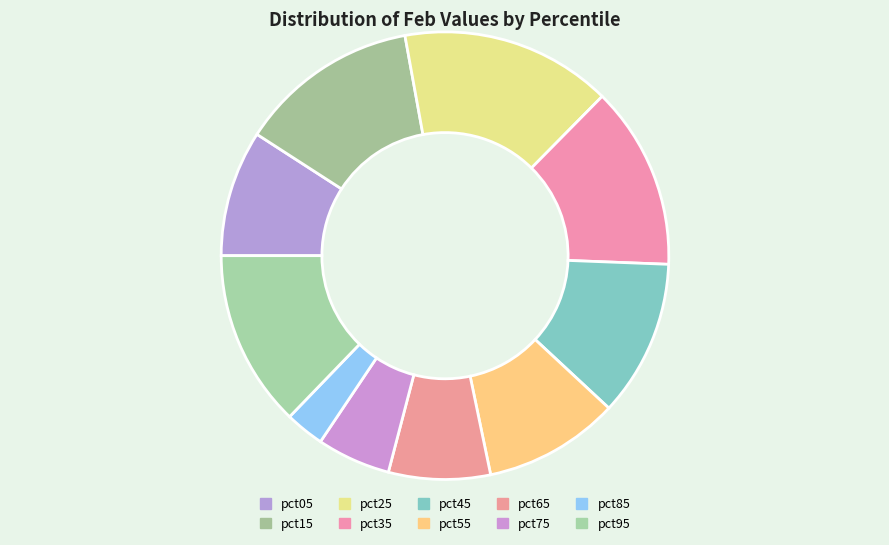

To the nearest percent, what is the difference between the largest and smallest slice percentages?

12%